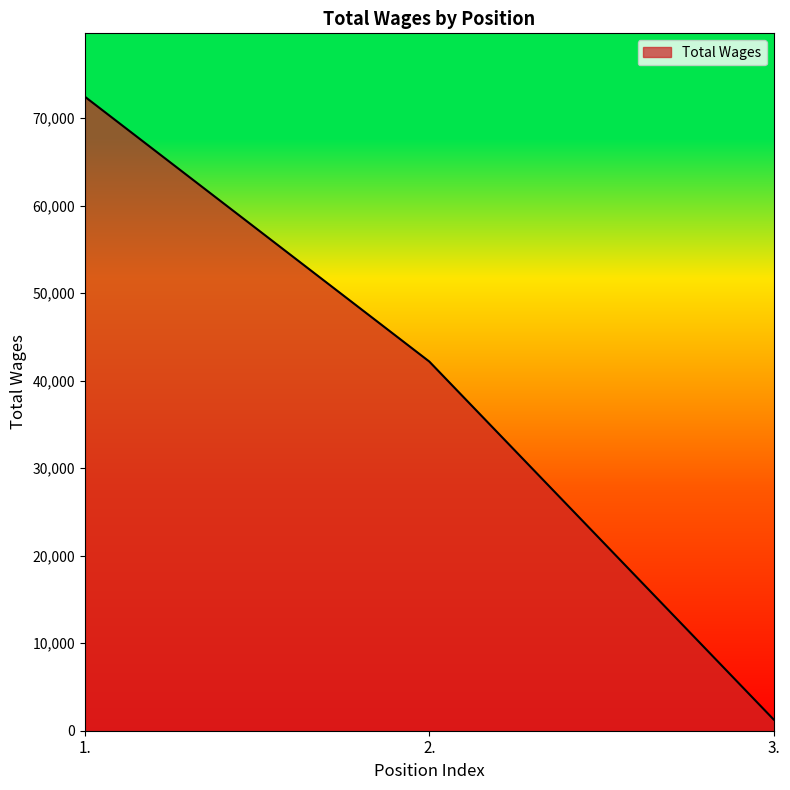

Count the number of data series in this chart.

1